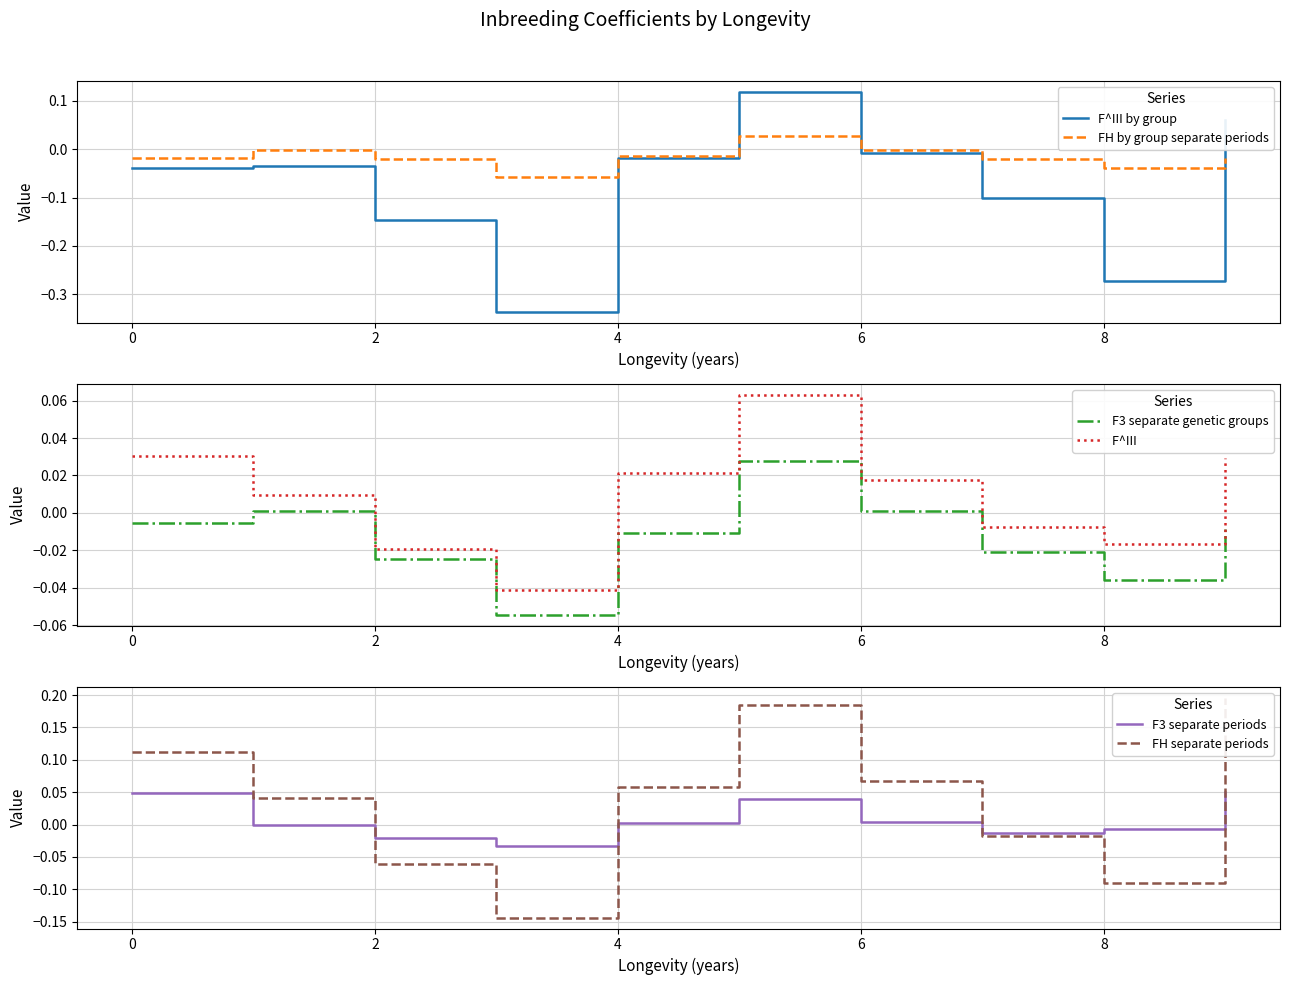

List the series in order of their peak value, lowest first.

FH by group separate periods, F3 separate genetic groups, F3 separate periods, F^III , F^III by group, FH separate periods